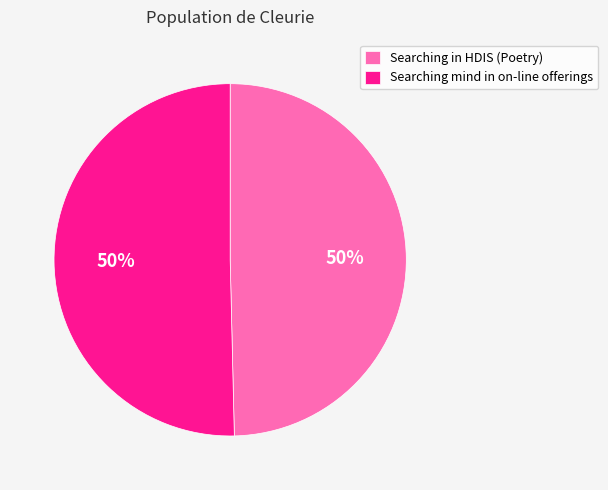

What percentage is the Searching mind in on-line offerings slice, to the nearest percent?

50%